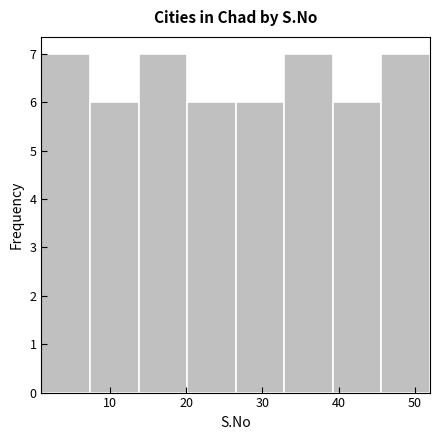

What is the height of the bar covering 14 to 20 on the x-axis? Neither the bar edges nor the heights are printed on the chart, so give them approximately, as read against the axes.

7